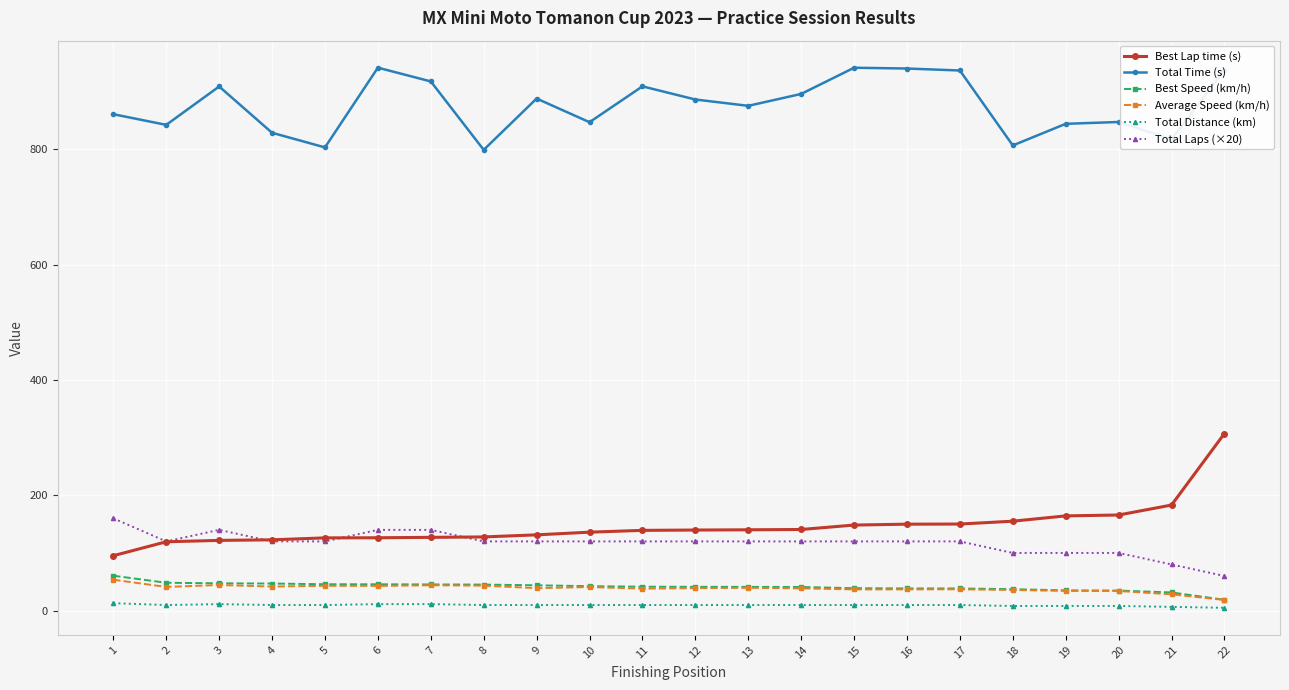

What is the value of the Best Speed (km/h) point at the 9th from the left?

43.8